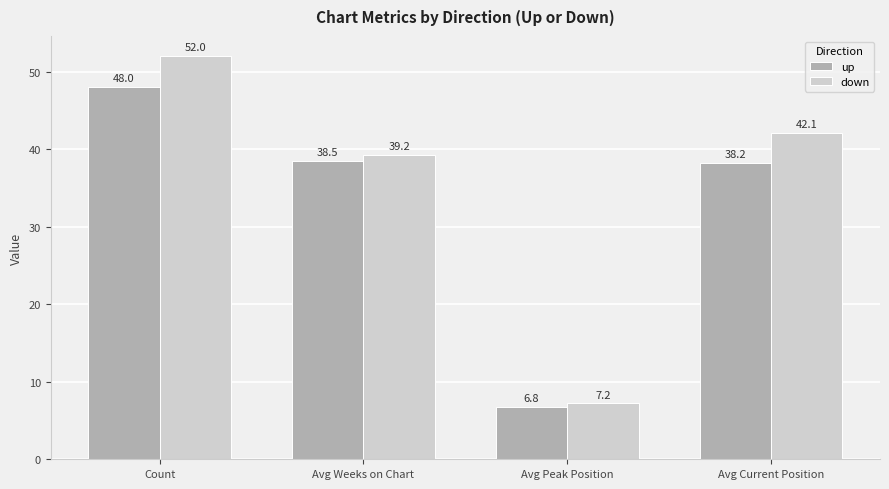

What is the total value across all series at Avg Current Position?

80.3